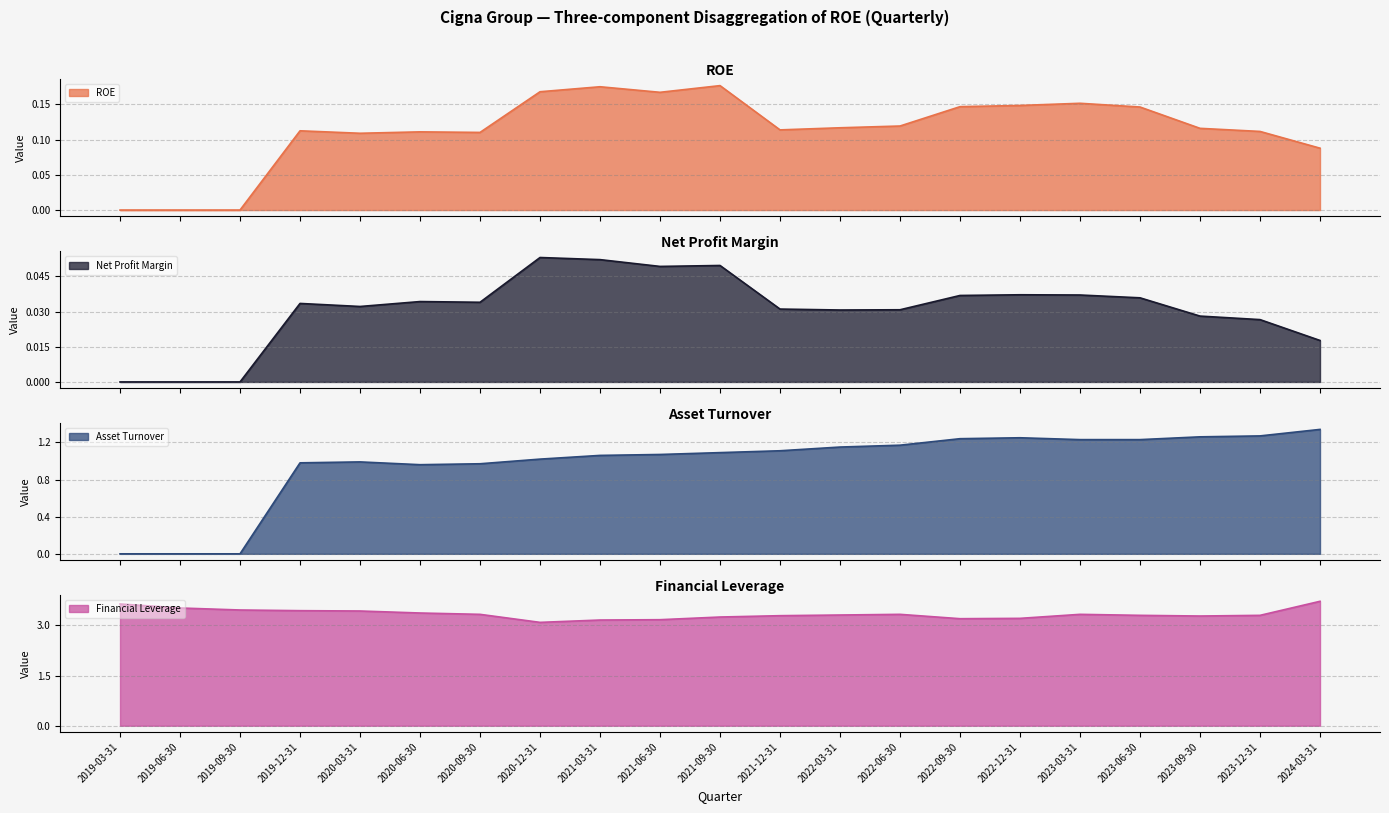

Reading right to left, transcribe all the data shown in this chart.

ROE: 0.1	0.1	0.1	0.1	0.2	0.1	0.1	0.1	0.1	0.1	0.2	0.2	0.2	0.2	0.1	0.1	0.1	0.1	0.0	0.0	0.0
Net Profit Margin: 0.0	0.0	0.0	0.0	0.0	0.0	0.0	0.0	0.0	0.0	0.0	0.0	0.1	0.1	0.0	0.0	0.0	0.0	0.0	0.0	0.0
Asset Turnover: 1.3	1.3	1.3	1.2	1.2	1.2	1.2	1.2	1.1	1.1	1.1	1.1	1.1	1.0	1.0	1.0	1.0	1.0	0.0	0.0	0.0
Financial Leverage: 3.7	3.3	3.3	3.3	3.3	3.2	3.2	3.3	3.3	3.3	3.2	3.2	3.2	3.1	3.3	3.4	3.4	3.4	3.5	3.5	3.6